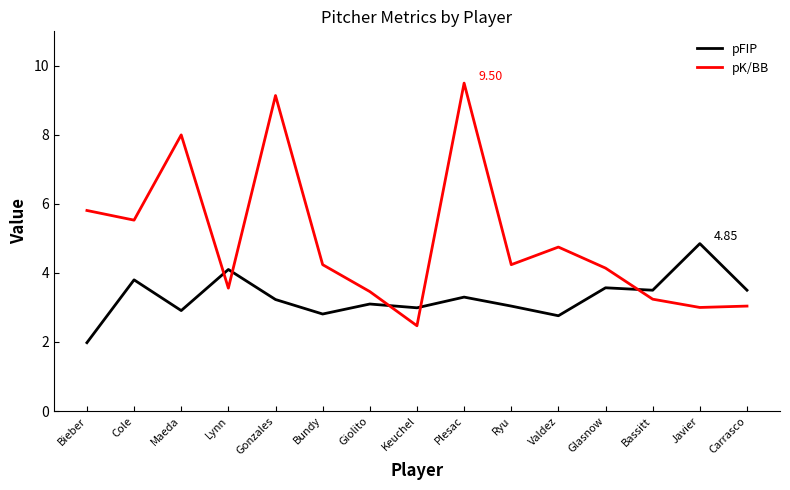

What is the spread (max minus min) of values at Carrasco?

0.5